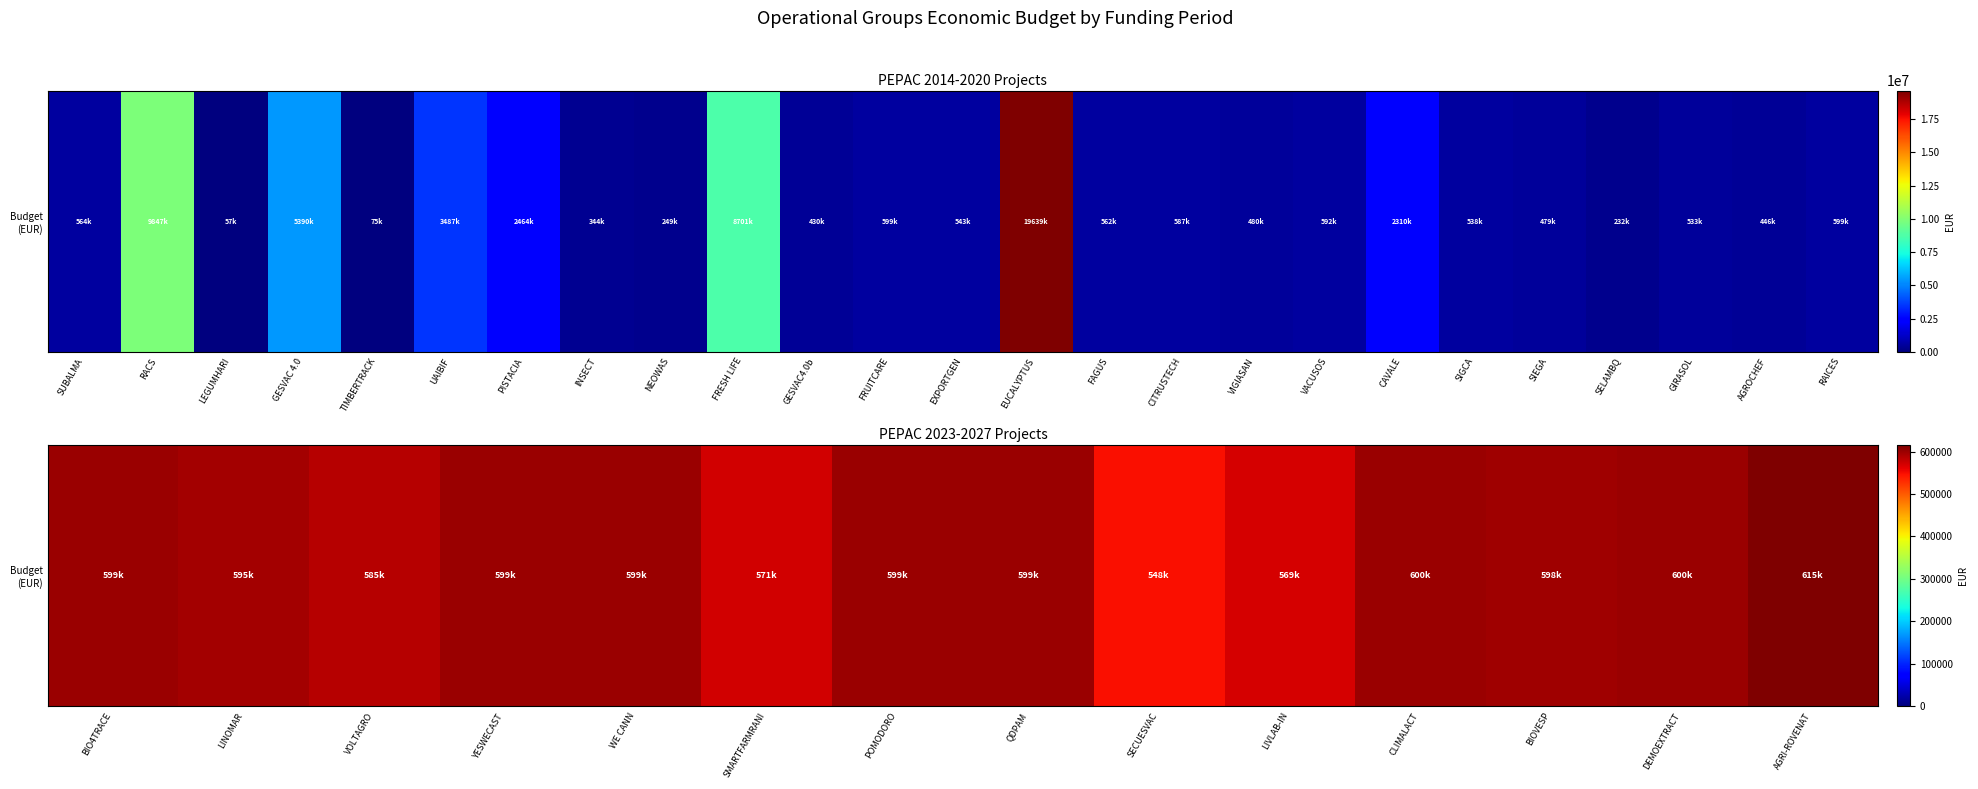

How many data points does each series have?

14